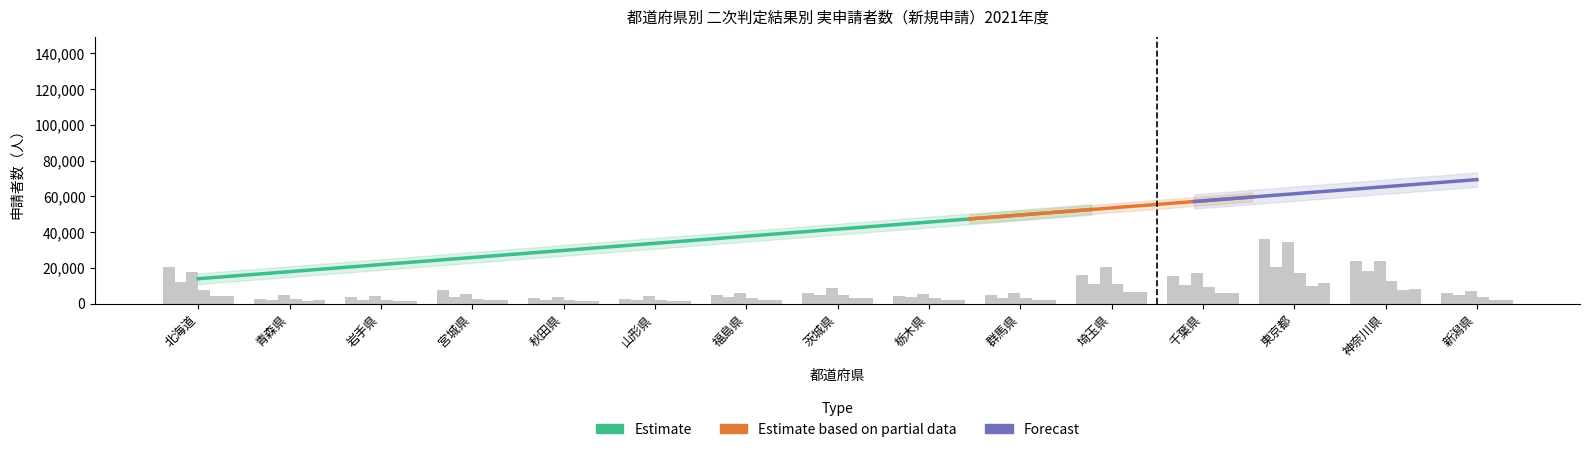

True or false: 要介護３ has a value of 6486 at 北海道.

False